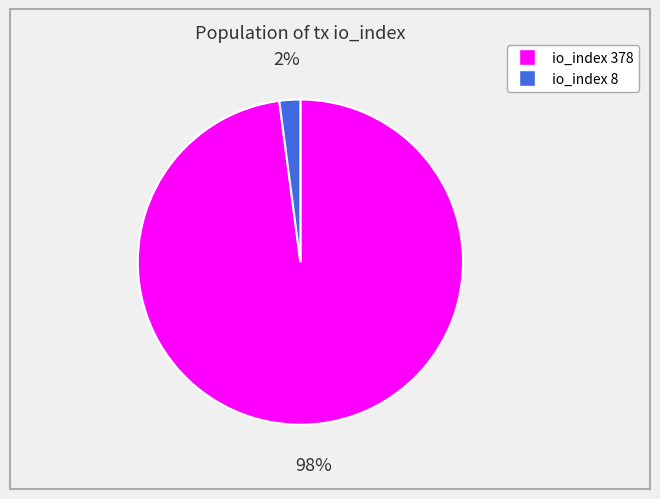

To the nearest percent, what is the difference between the largest and smallest slice percentages?

96%